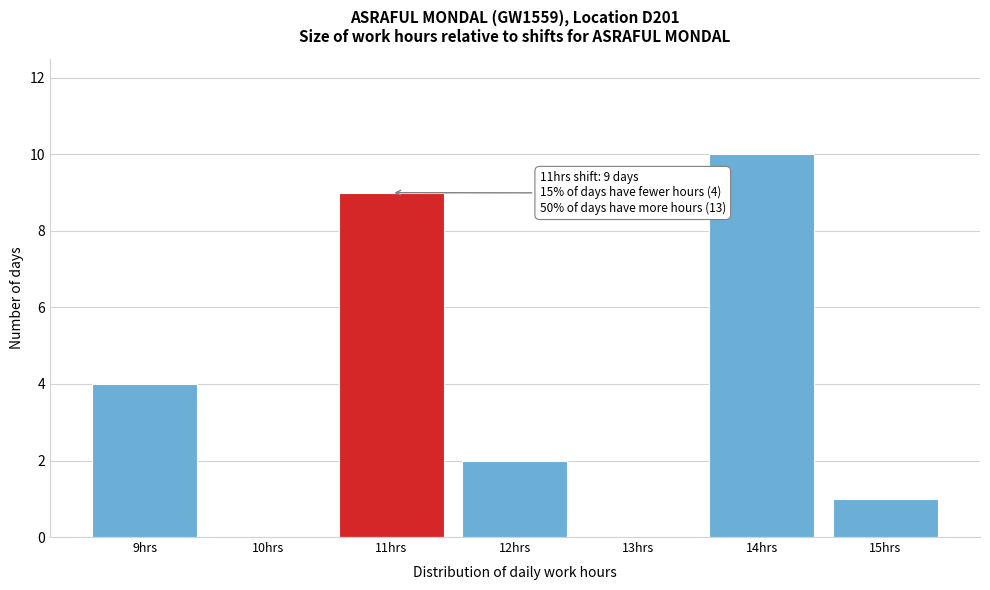

Over which range of the x-axis is the bar tallest?

13.5 to 14.5